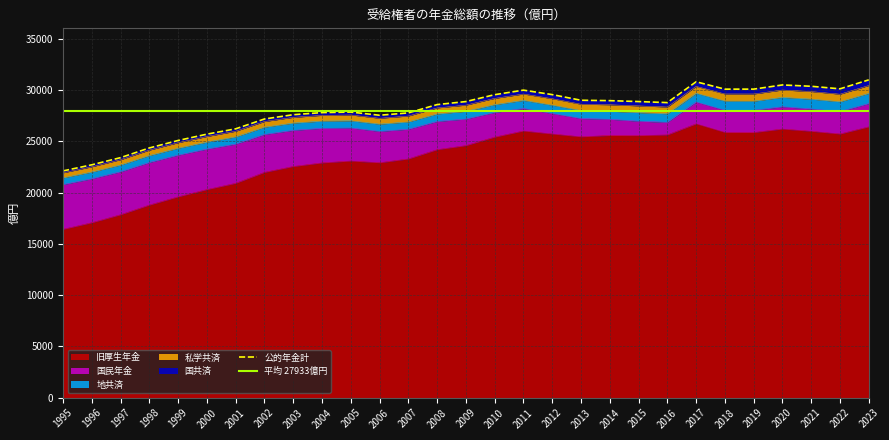

What is the difference between the highest and lowest values at 2010?

25039